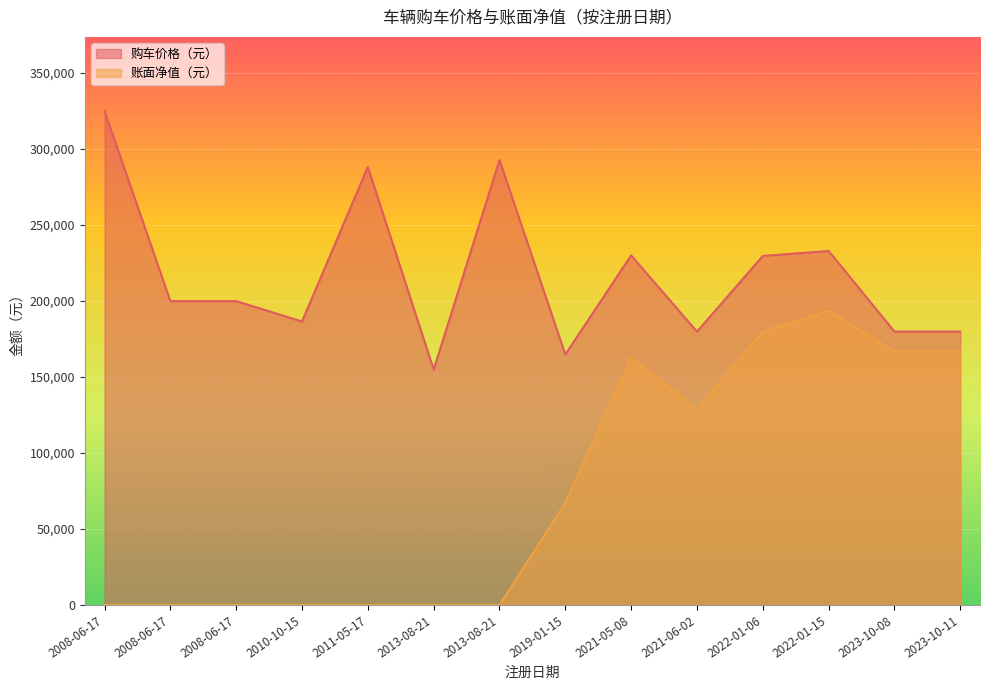

The value of 购车价格（元） at 2023-10-11 is 179900.0. True or false?

True